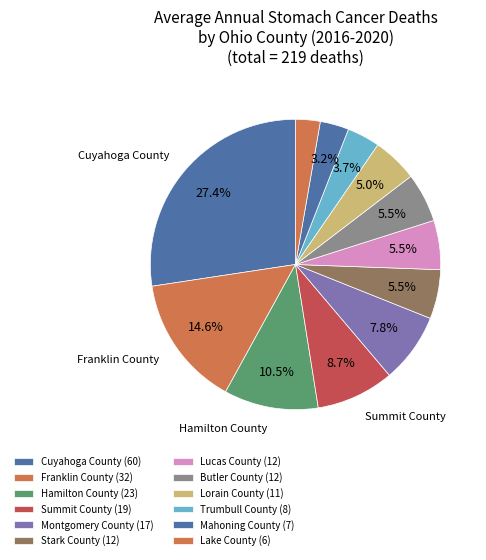

Approximately how many times larger is the value at Summit County compared to Montgomery County?

1.1